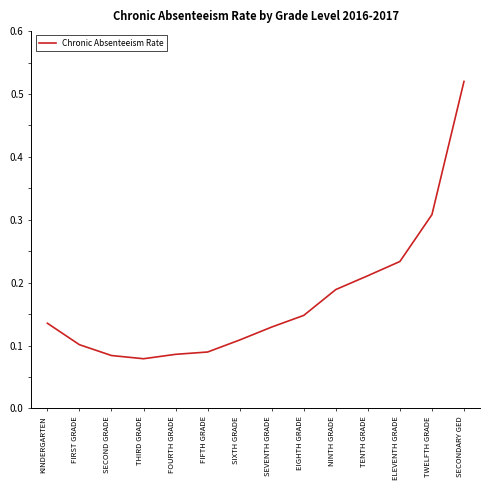

The value at SIXTH GRADE is 0.1. True or false?

True